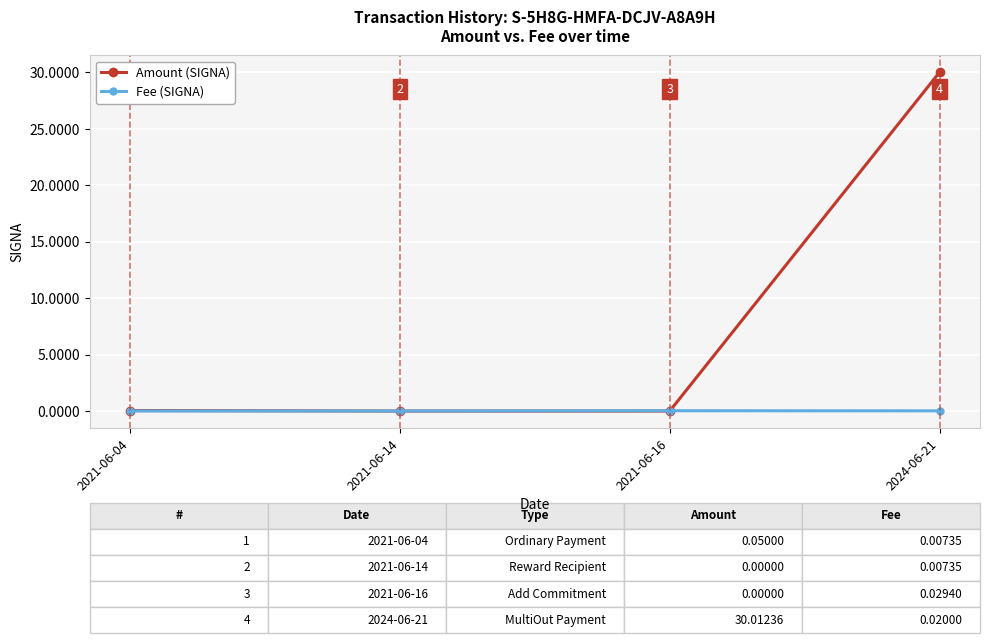

At which category is the sum across all series the highest?

2024-06-21